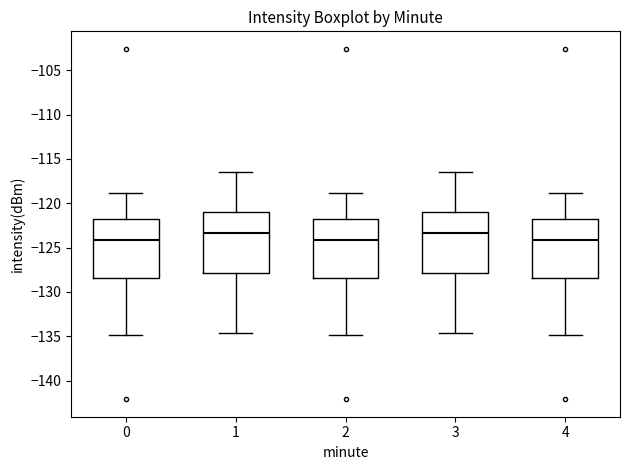

Reading left to right, read every box against the y-axis: the position of its median line, the range the box covers, and the ends of its whiskers. The values are not printed on the chart, so give them approximately, as read against the axis.

0: median -124.0, box -128.5 to -122.0, whiskers -135.0 to -119.0
1: median -123.5, box -128.0 to -121.0, whiskers -134.5 to -116.5
2: median -124.0, box -128.5 to -122.0, whiskers -135.0 to -119.0
3: median -123.5, box -128.0 to -121.0, whiskers -134.5 to -116.5
4: median -124.0, box -128.5 to -122.0, whiskers -135.0 to -119.0